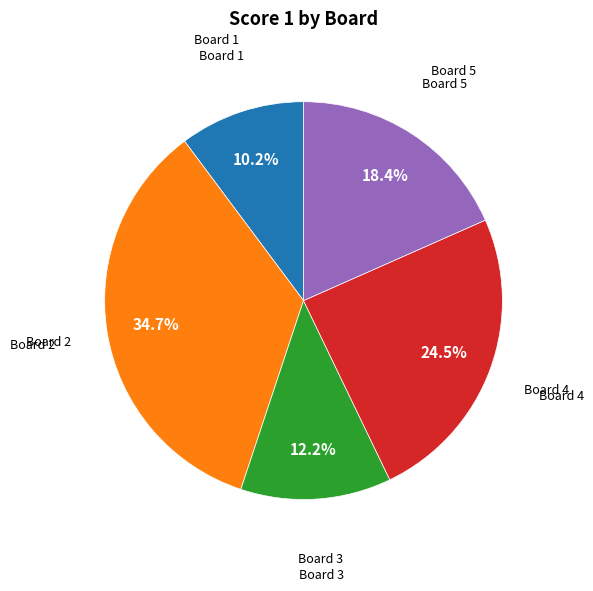

Is there a majority slice in this chart?

No